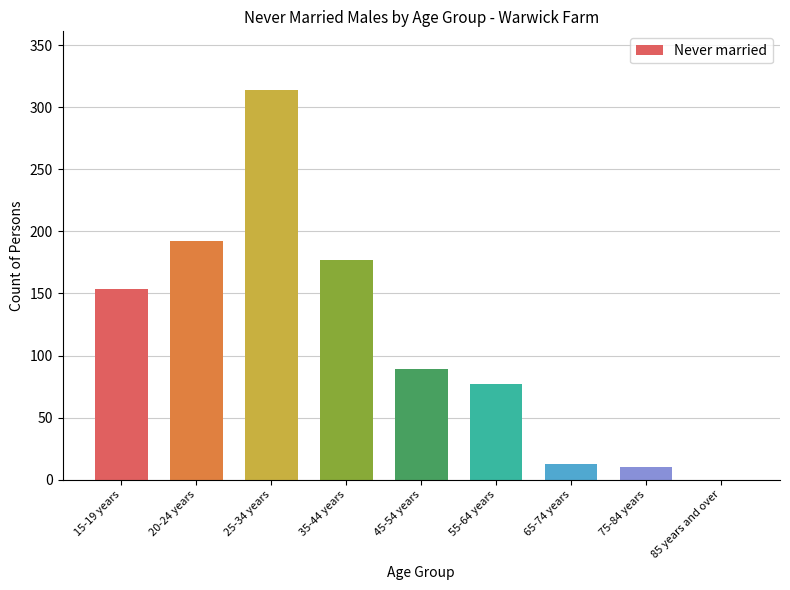

Reading right to left, list all the values displayed in this chart.

85 years and over=0	75-84 years=10	65-74 years=13	55-64 years=77	45-54 years=89	35-44 years=177	25-34 years=314	20-24 years=192	15-19 years=154